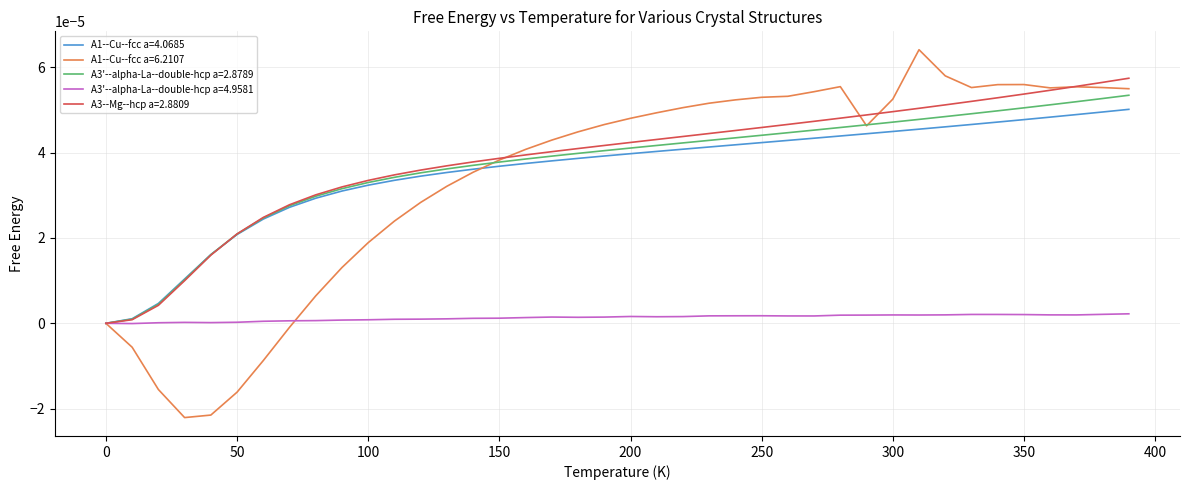

List the series in order of their peak value, highest first.

A1--Cu--fcc a=6.2107, A3--Mg--hcp a=2.8809, A3'--alpha-La--double-hcp a=2.8789, A1--Cu--fcc a=4.0685, A3'--alpha-La--double-hcp a=4.9581